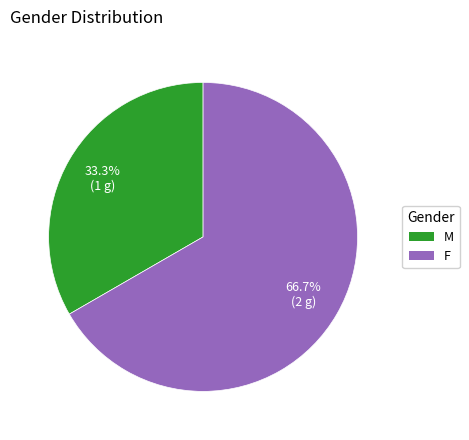

Count the number of slices in the pie.

2